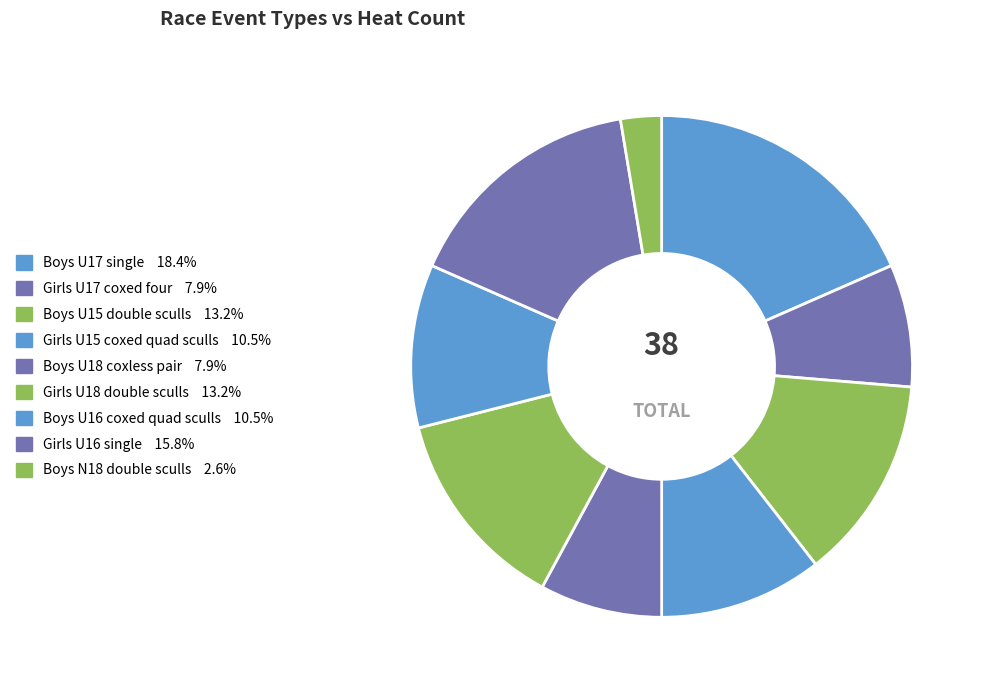

Count the number of slices in the pie.

9